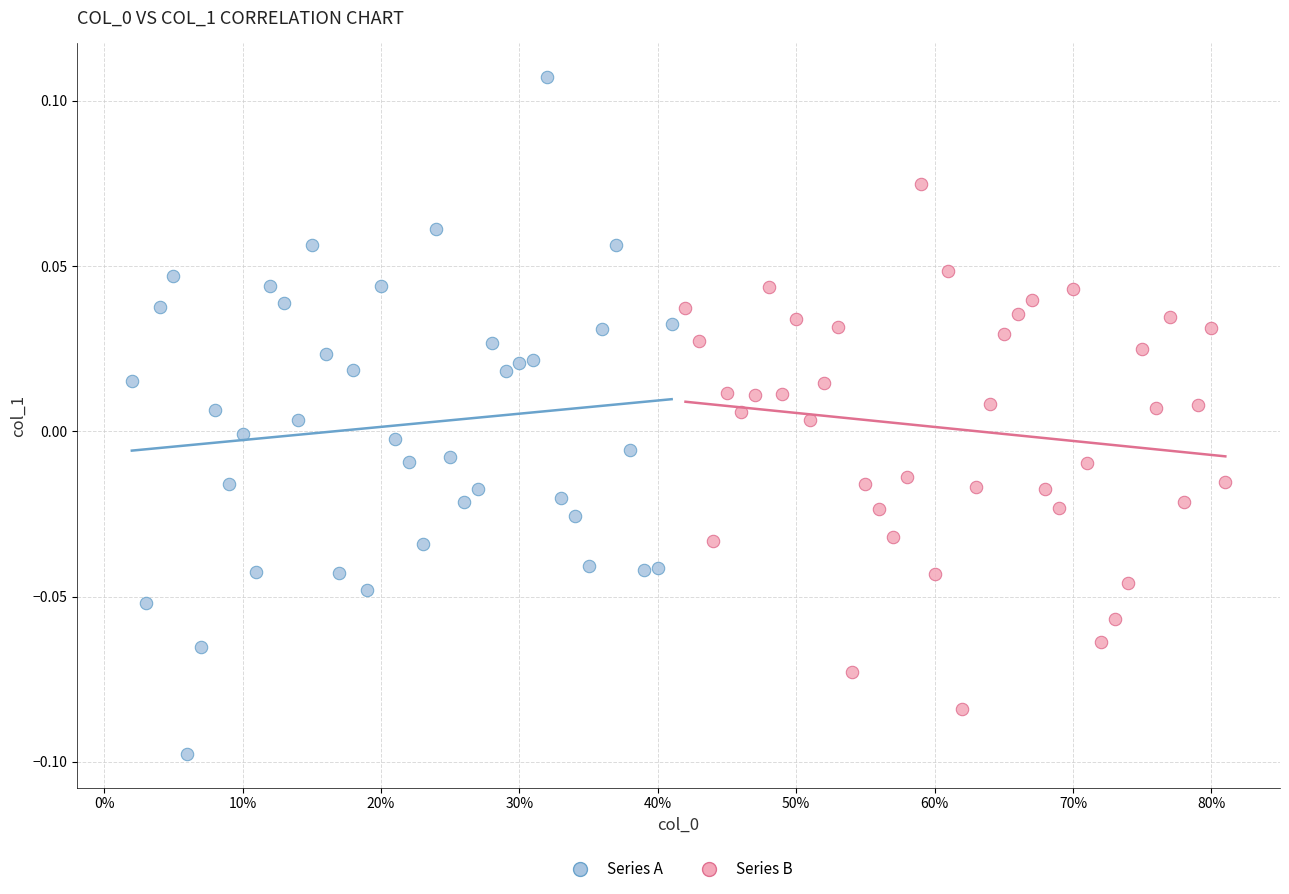

What are all the series names shown in the legend?

Series A, Series B